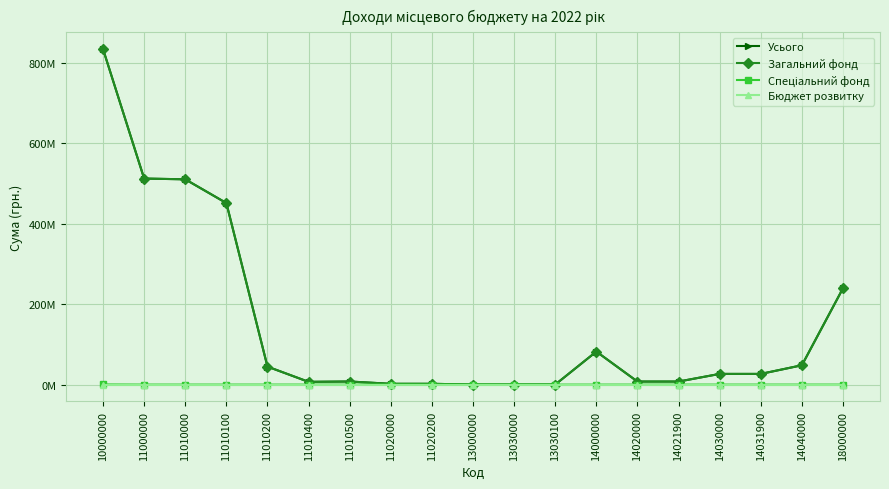

Is this an area chart (filled region under the line)?

No